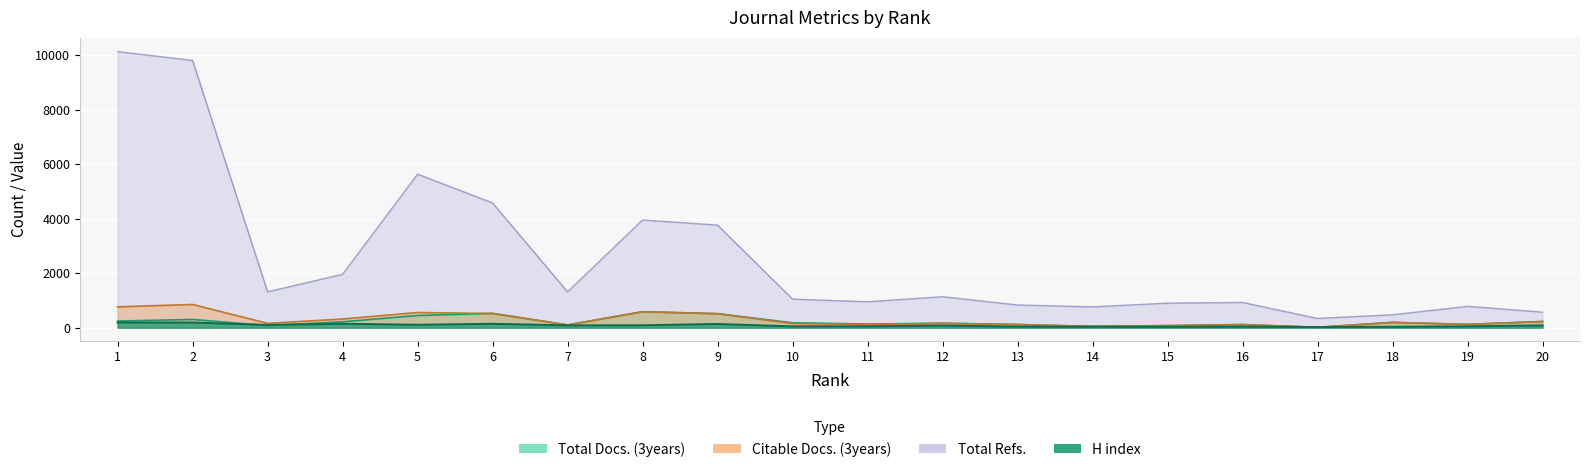

The H index series shows 84 at 7. True or false?

True